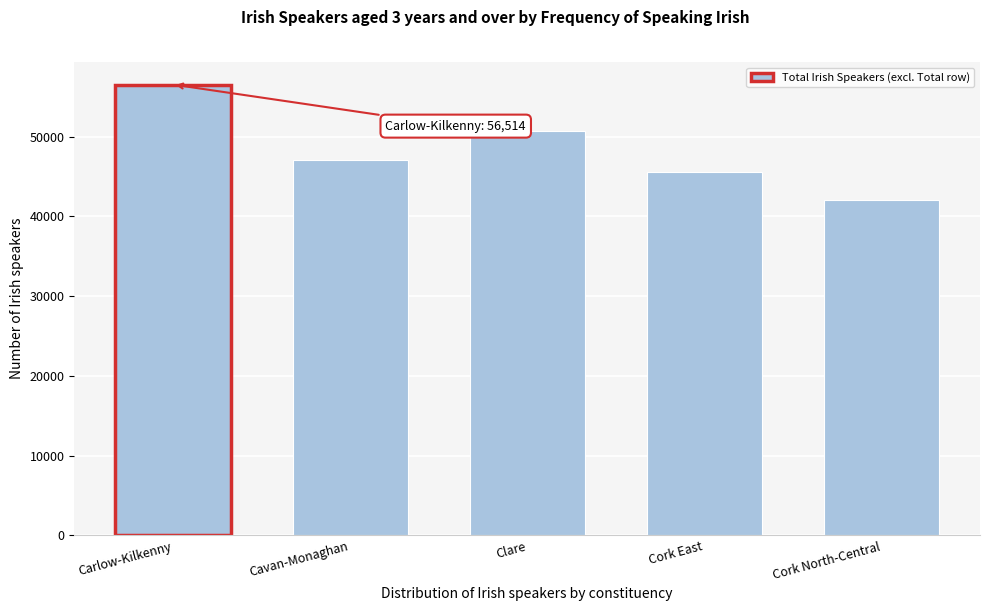

Reading left to right, transcribe all the data shown in this chart.

Carlow-Kilkenny=56514	Cavan-Monaghan=47069	Clare=50675	Cork East=45544	Cork North-Central=42084